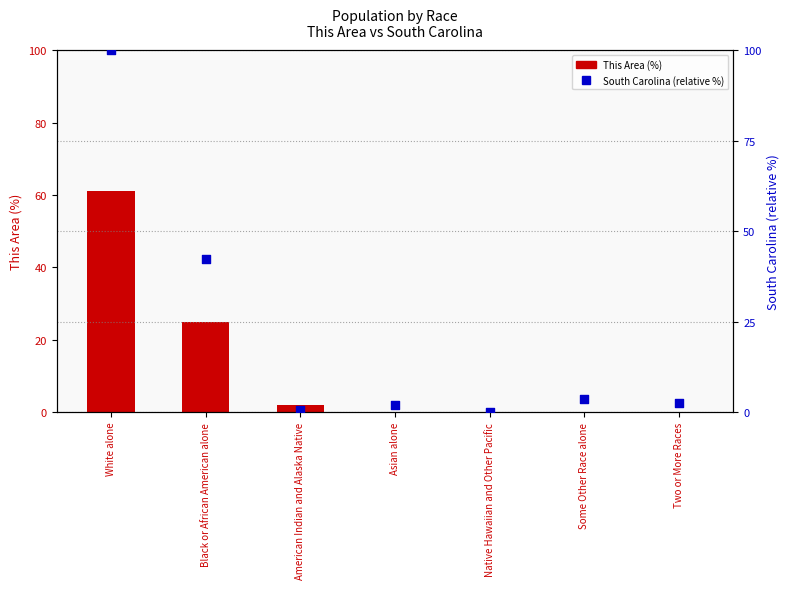

Which series reaches the maximum Y coordinate?

South Carolina (relative %)